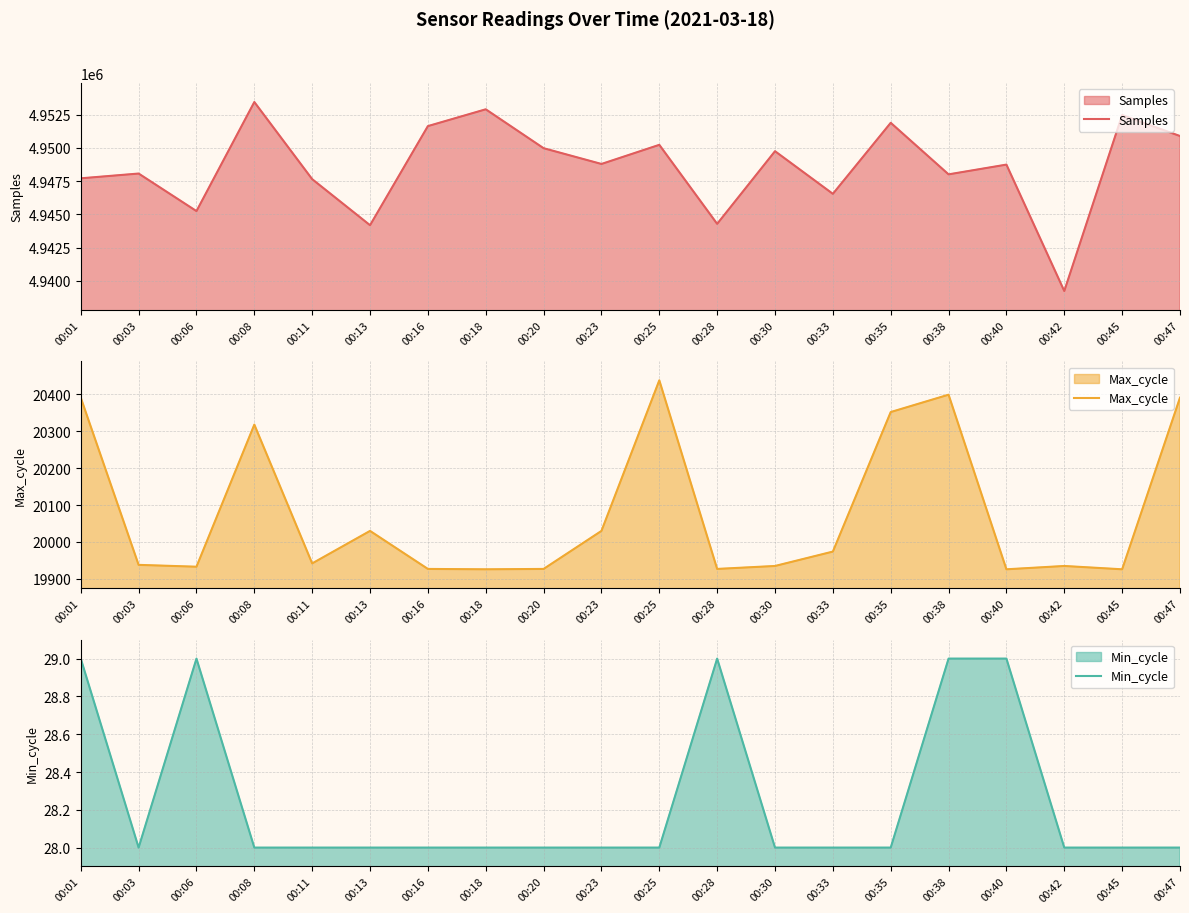

At which category does Min_cycle reach its first local peak?

00:06